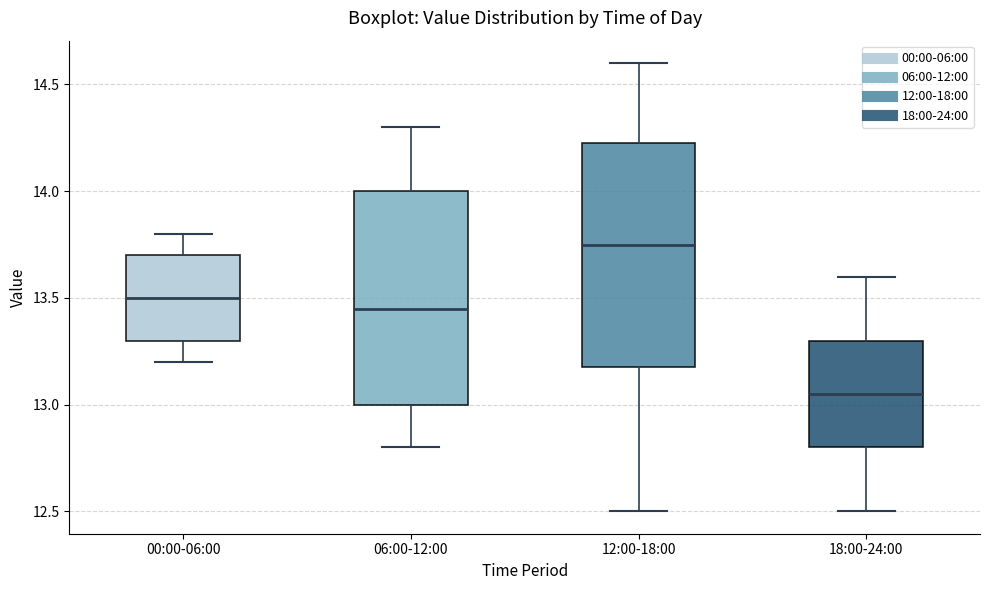

Which box has the highest median line?

12:00-18:00